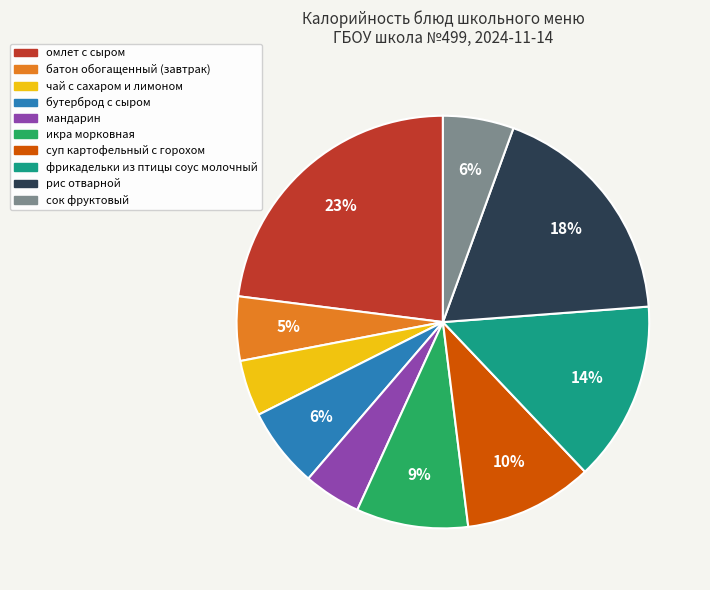

To the nearest percent, what is the combined percentage of батон обогащенный (завтрак) and сок фруктовый?

11%